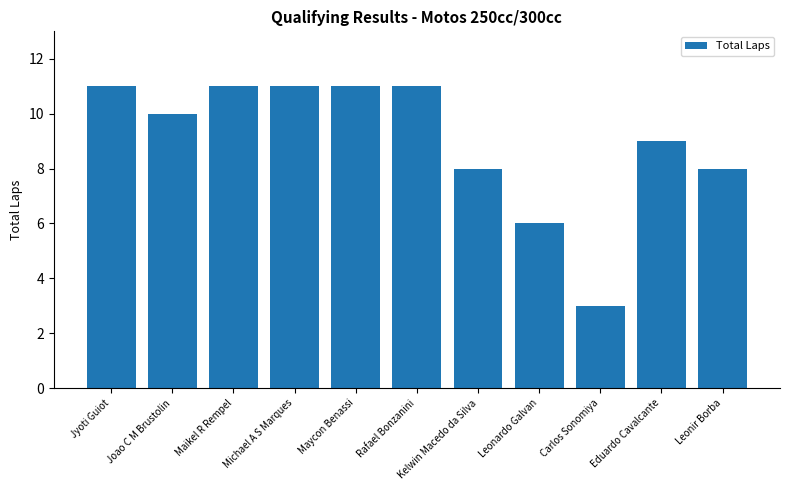

What is the value of the 7th bar from the left?

8